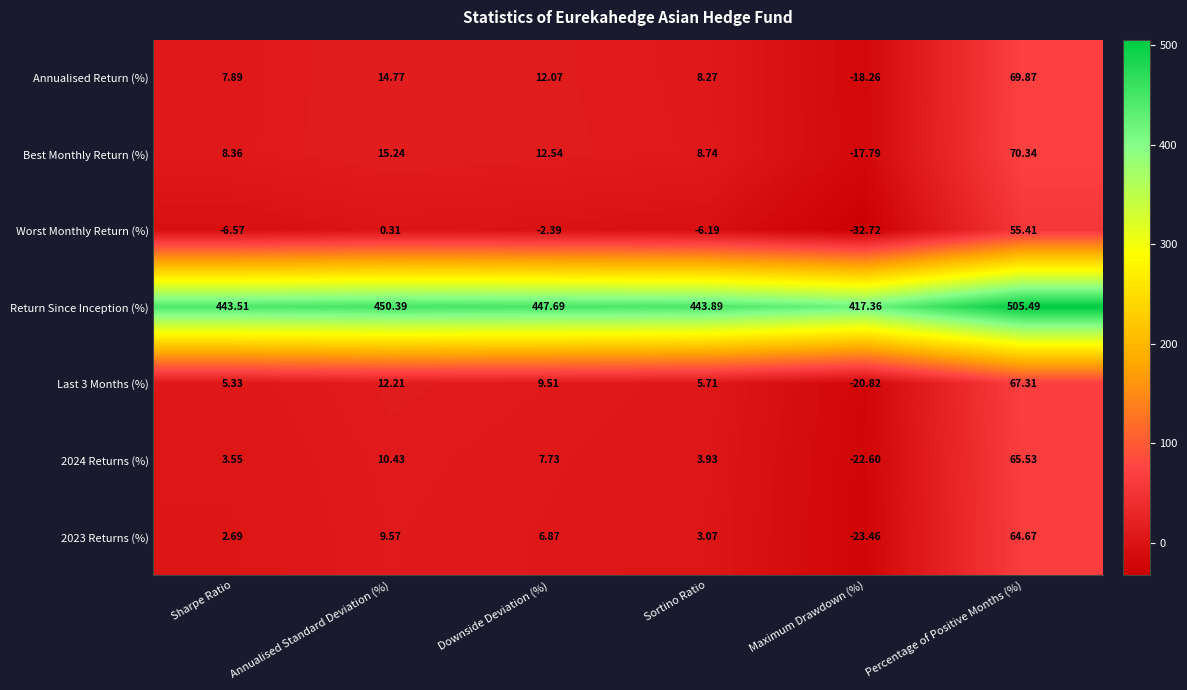

At which category is the sum across all series the highest?

Percentage of Positive Months (%)